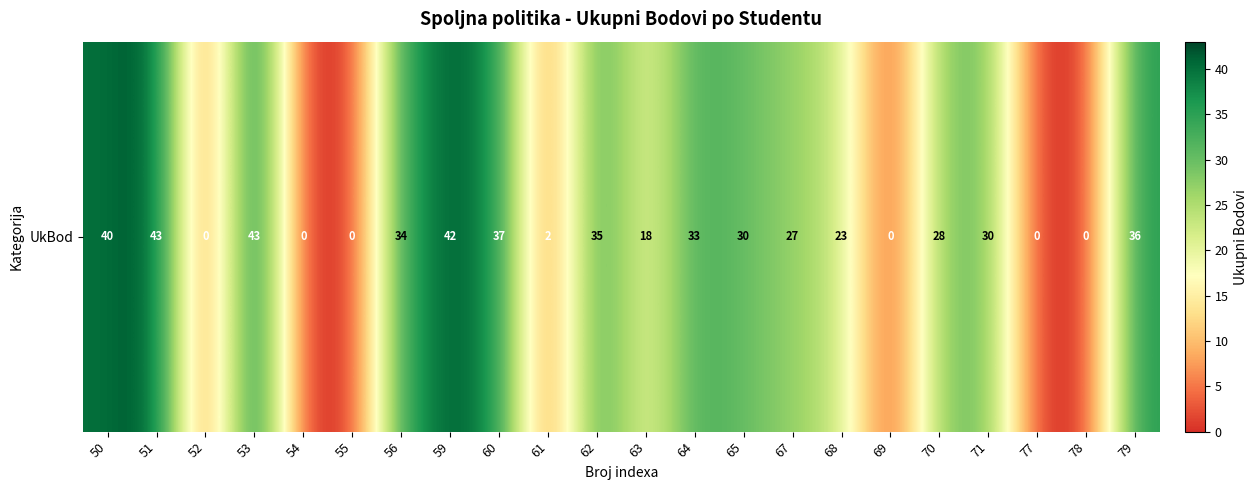

Rank the categories by value from lowest to highest.

52, 54, 55, 69, 77, 78, 61, 63, 68, 67, 70, 65, 71, 64, 56, 62, 79, 60, 50, 59, 51, 53